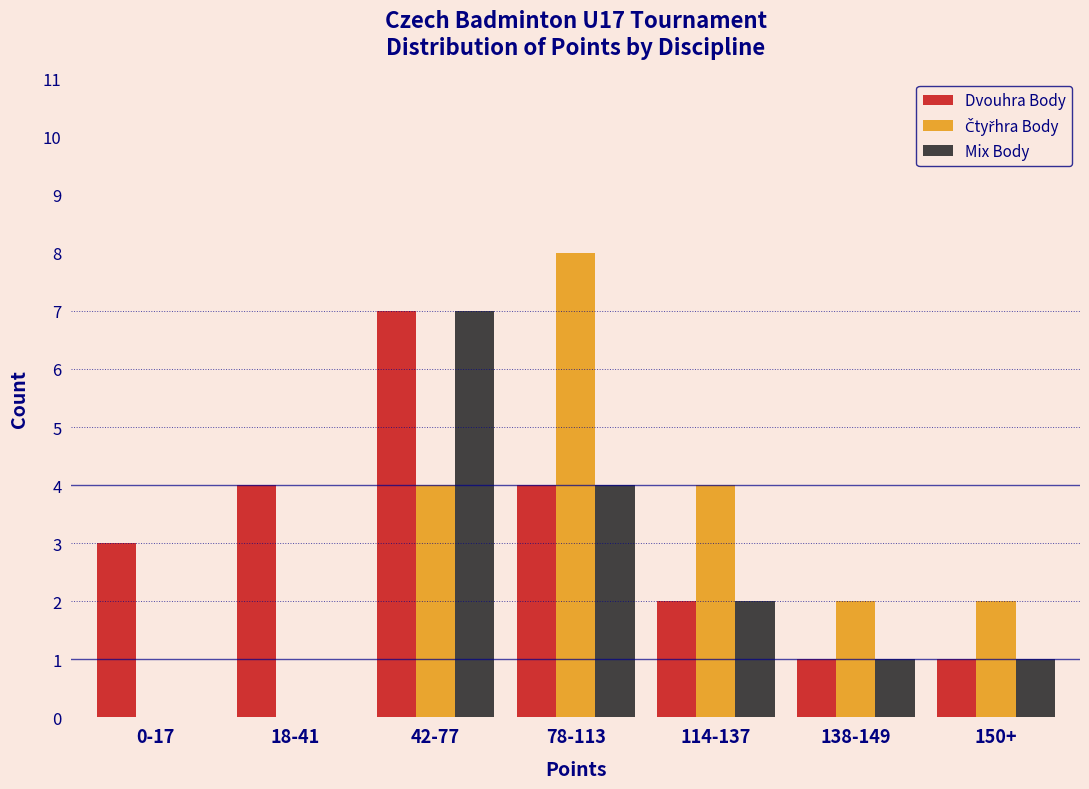

True or false: Dvouhra Body has a value of 7 at 42-77.

True